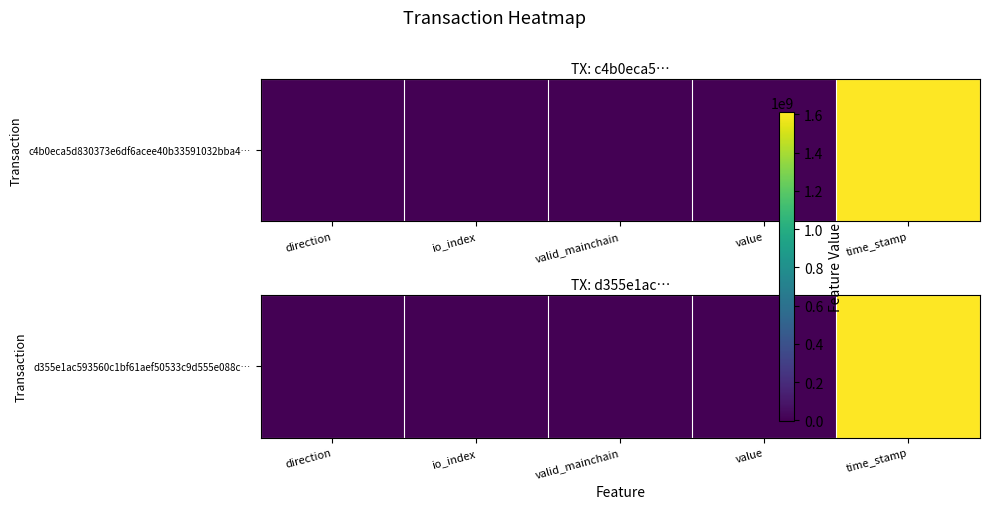

Reading right to left, list all the values displayed in this chart.

time_stamp=1609379148.0	value=0.0	valid_mainchain=1.0	io_index=18.0	direction=1.0